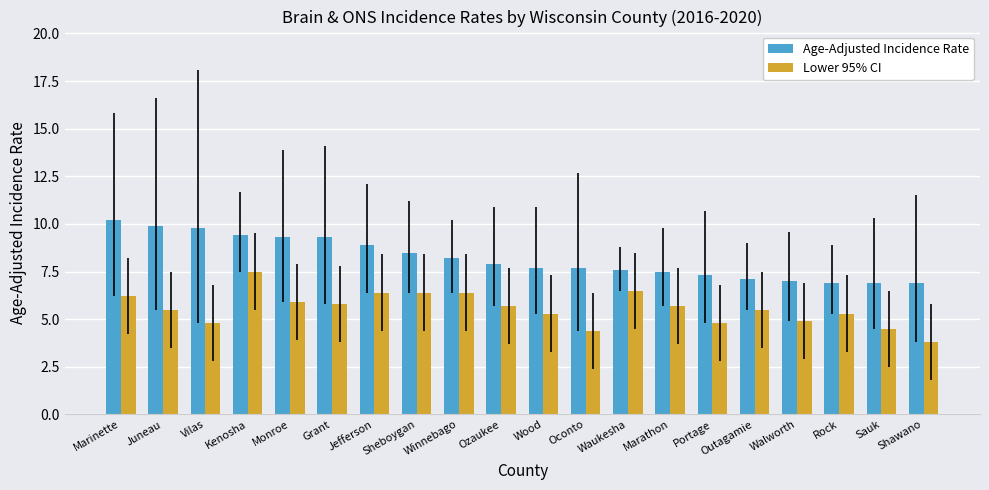

Is it true that Lower 95% CI equals 2.8 at Wood?

False